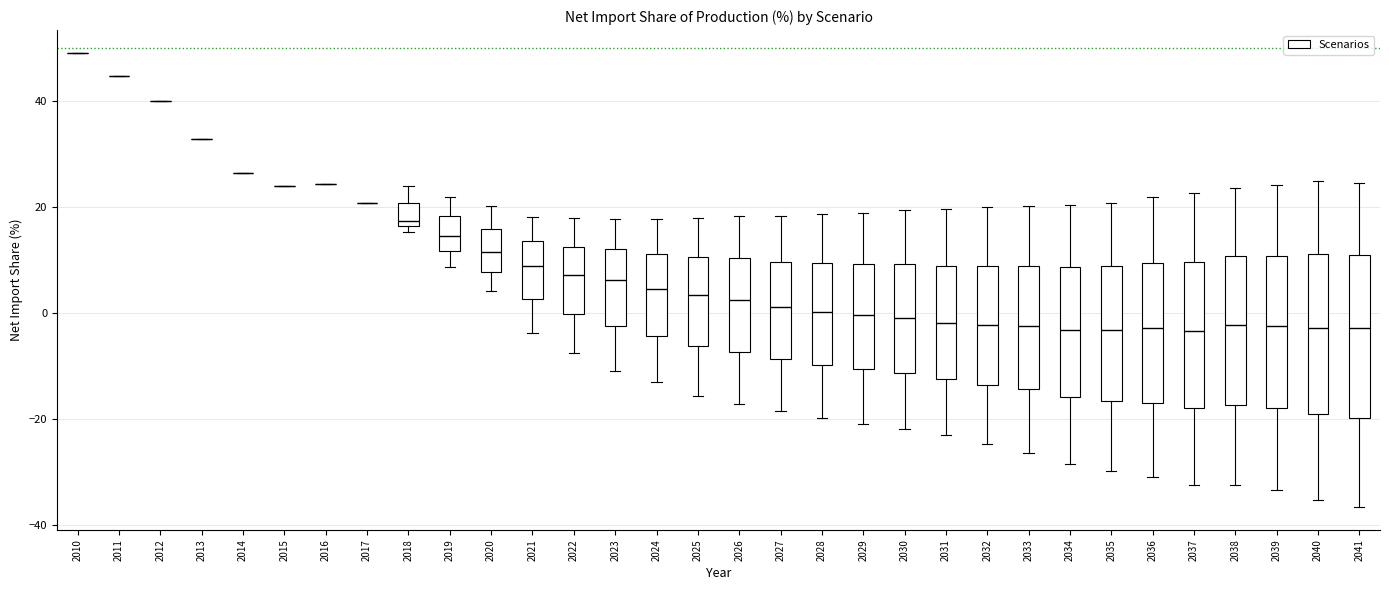

Reading left to right, read every box against the y-axis: the position of its median line, the range the box covers, and the ends of its whiskers. The values are not printed on the chart, so give them approximately, as read against the axis.

2010: box collapsed to a line at 50, whiskers 50 to 50
2011: box collapsed to a line at 44, whiskers 44 to 44
2012: box collapsed to a line at 40, whiskers 40 to 40
2013: box collapsed to a line at 32, whiskers 32 to 32
2014: box collapsed to a line at 26, whiskers 26 to 26
2015: box collapsed to a line at 24, whiskers 24 to 24
2016: box collapsed to a line at 24, whiskers 24 to 24
2017: box collapsed to a line at 20, whiskers 20 to 20
2018: median 18, box 16 to 20, whiskers 16 (just below the box's lower edge) to 24
2019: median 14, box 12 to 18, whiskers 8 to 22
2020: median 12, box 8 to 16, whiskers 4 to 20
2021: median 8, box 2 to 14, whiskers -4 to 18
2022: median 8, box 0 to 12, whiskers -8 to 18
2023: median 6, box -2 to 12, whiskers -10 to 18
2024: median 4, box -4 to 12, whiskers -12 to 18
2025: median 4, box -6 to 10, whiskers -16 to 18
2026: median 2, box -8 to 10, whiskers -18 to 18
2027: median 2, box -8 to 10, whiskers -18 to 18
2028: median 0, box -10 to 10, whiskers -20 to 18
2029: median 0, box -10 to 10, whiskers -20 to 18
2030: median 0, box -12 to 10, whiskers -22 to 20
2031: median -2, box -12 to 8, whiskers -24 to 20
2032: median -2, box -14 to 8, whiskers -24 to 20
2033: median -2, box -14 to 8, whiskers -26 to 20
2034: median -4, box -16 to 8, whiskers -28 to 20
2035: median -4, box -16 to 8, whiskers -30 to 20
2036: median -2, box -16 to 10, whiskers -30 to 22
2037: median -4, box -18 to 10, whiskers -32 to 22
2038: median -2, box -18 to 10, whiskers -32 to 24
2039: median -2, box -18 to 10, whiskers -34 to 24
2040: median -2, box -20 to 12, whiskers -36 to 26
2041: median -2, box -20 to 10, whiskers -36 to 24